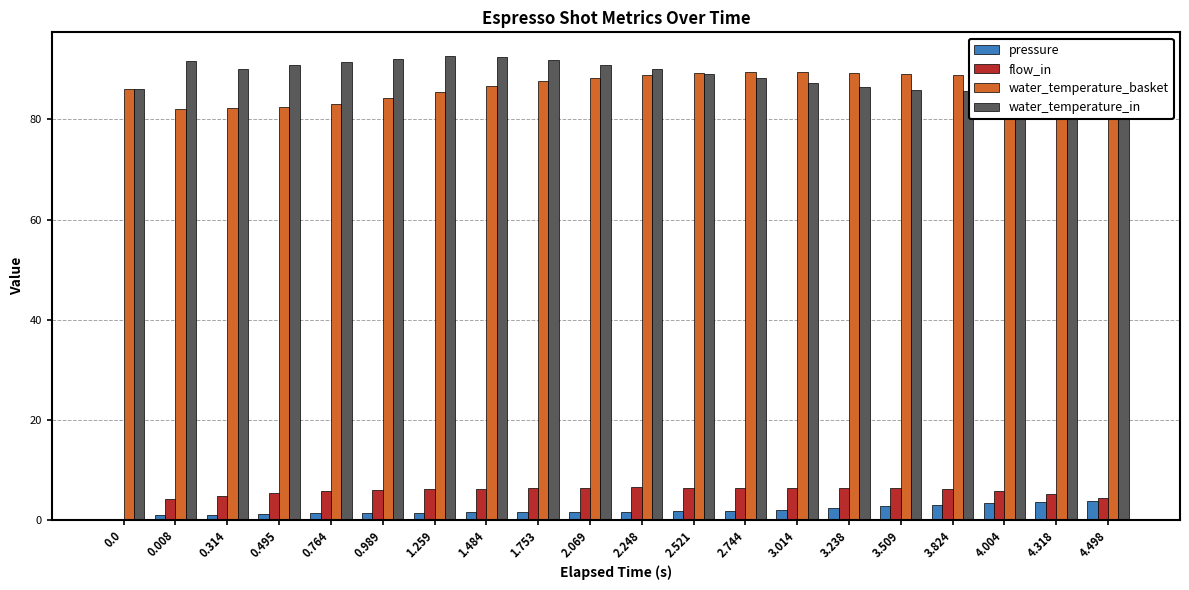

What is the maximum value for water_temperature_basket?

89.5